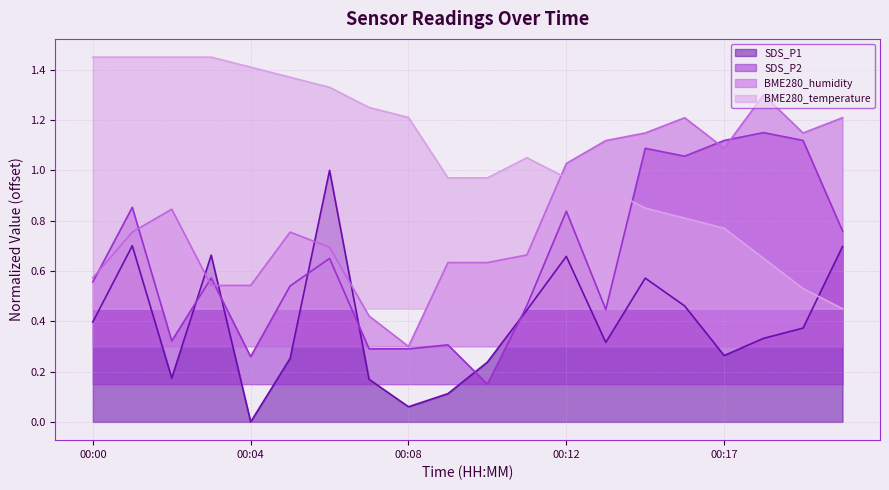

Between 00:05 and 00:09, which series saw the biggest shift?

BME280_temperature